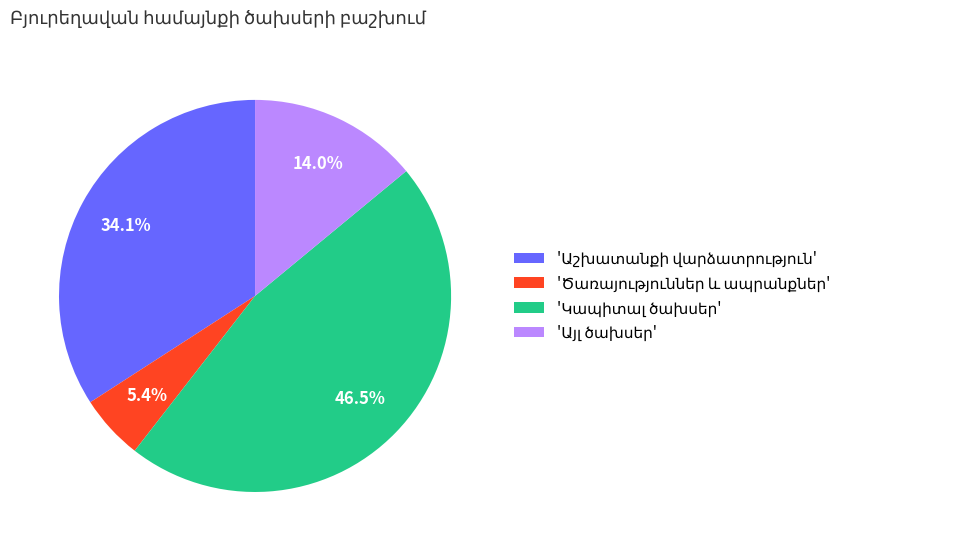

Is there a majority slice in this chart?

No